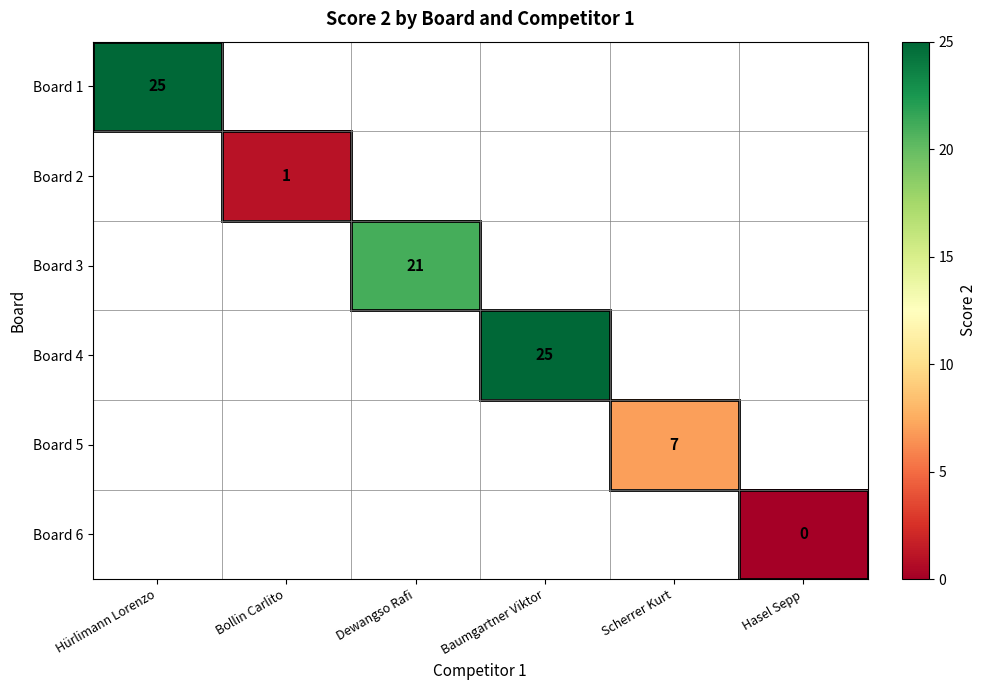

Between Bollin Carlito and Baumgartner Viktor, which is larger?

Baumgartner Viktor